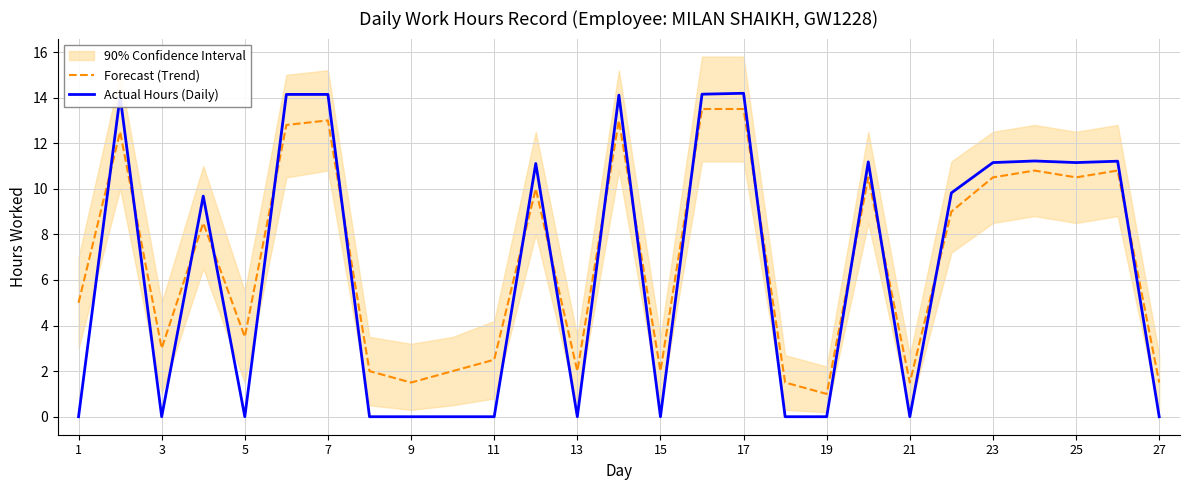

Which series ends up on top after the final intersection of Actual Hours (Daily) and Forecast (Trend)?

Forecast (Trend)